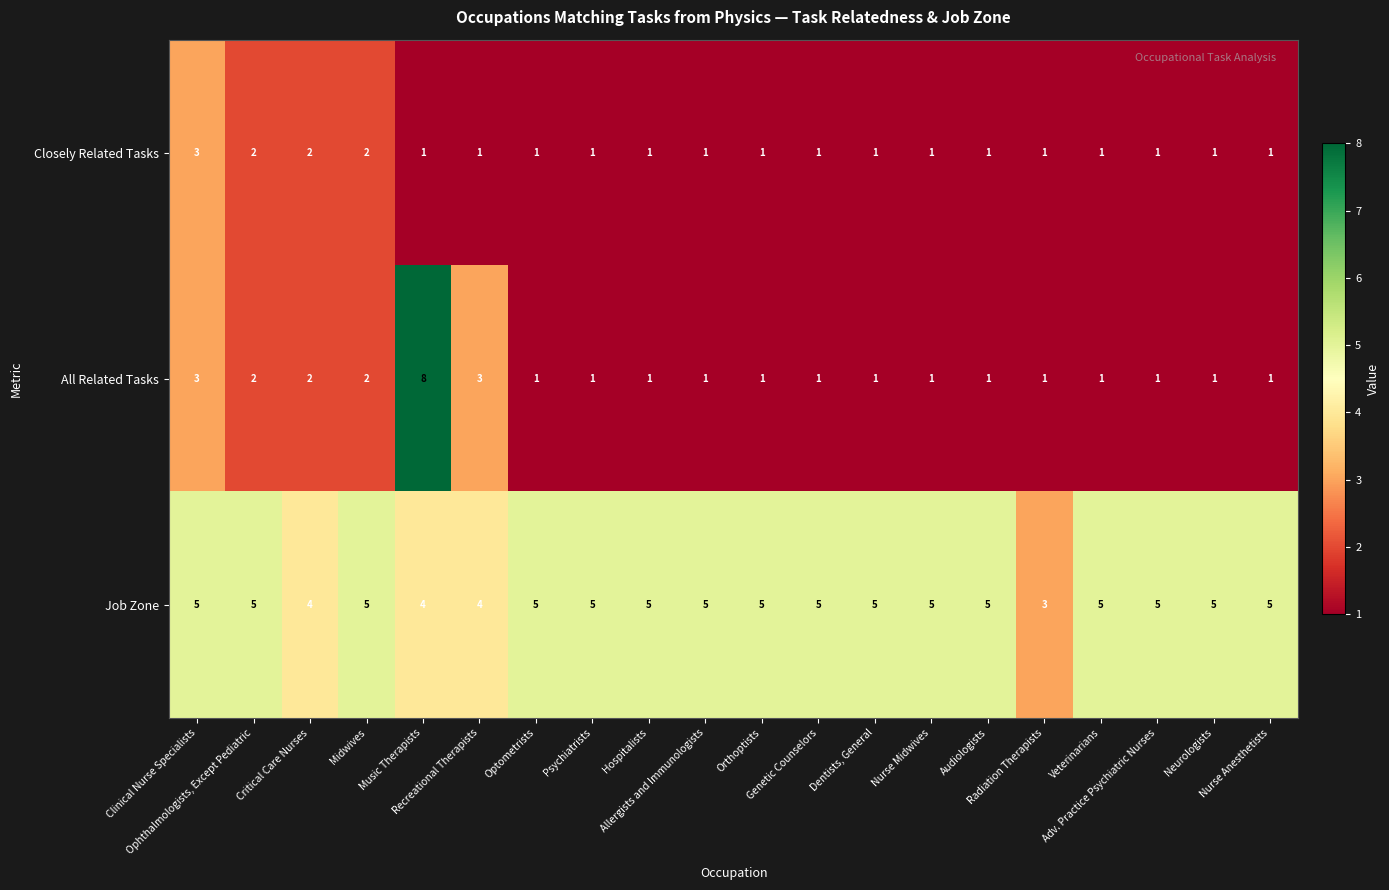

What is the sum of all All Related Tasks values?

34